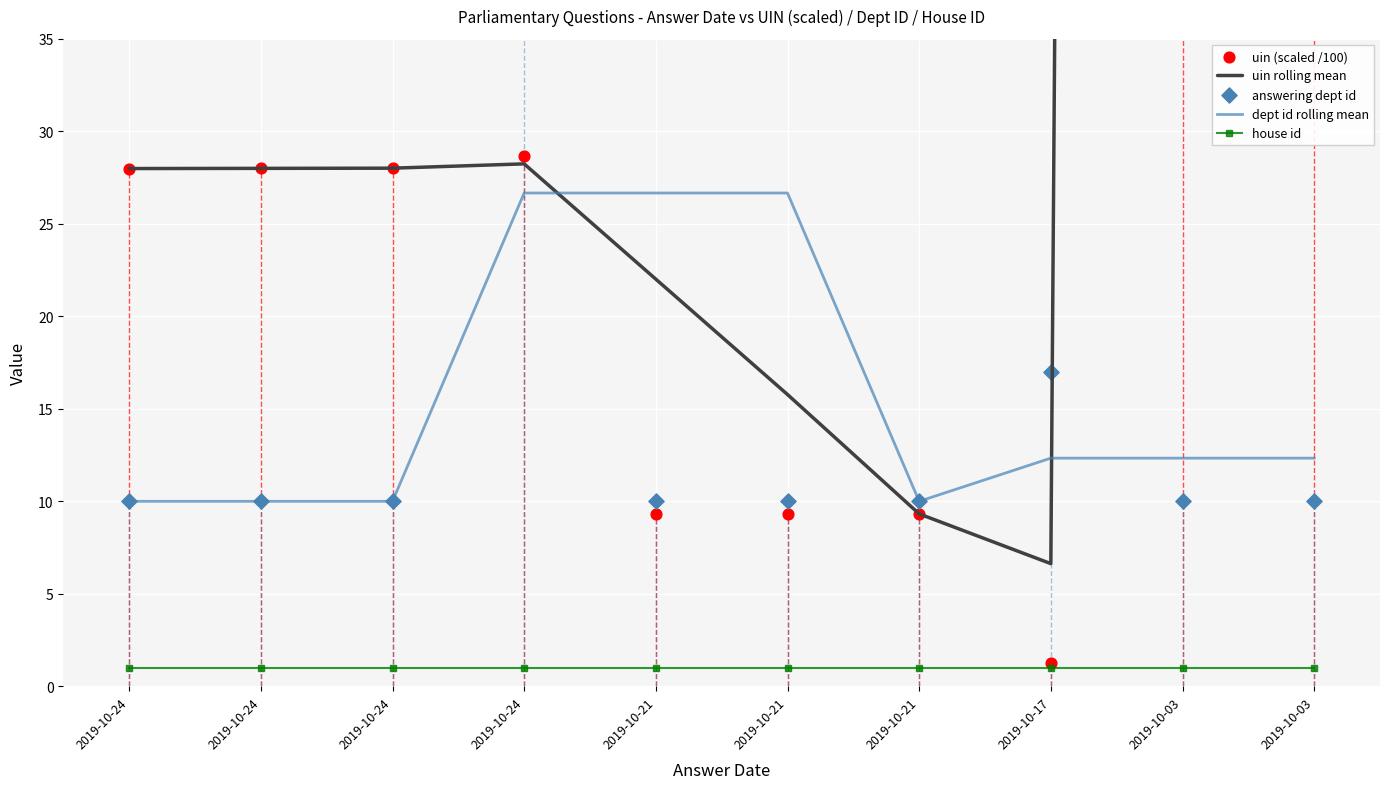

Which series has the largest Y range (max minus min)?

uin (scaled /100)